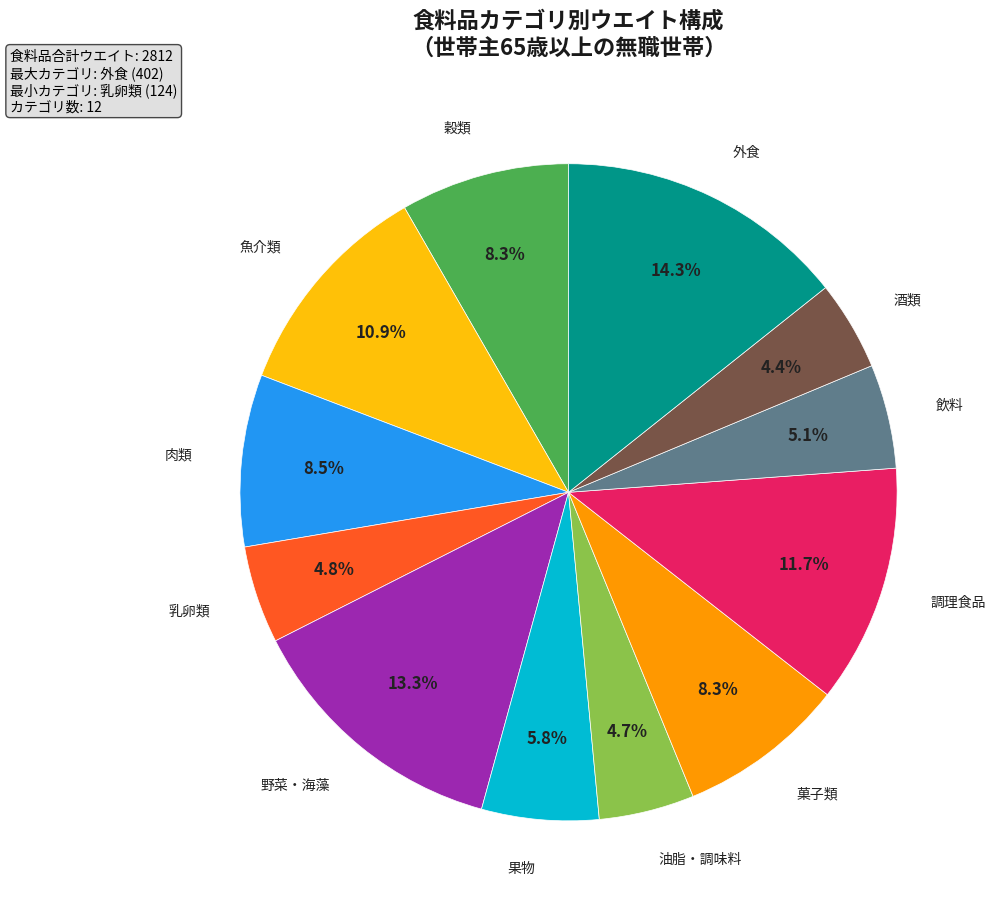

Is there a majority slice in this chart?

No